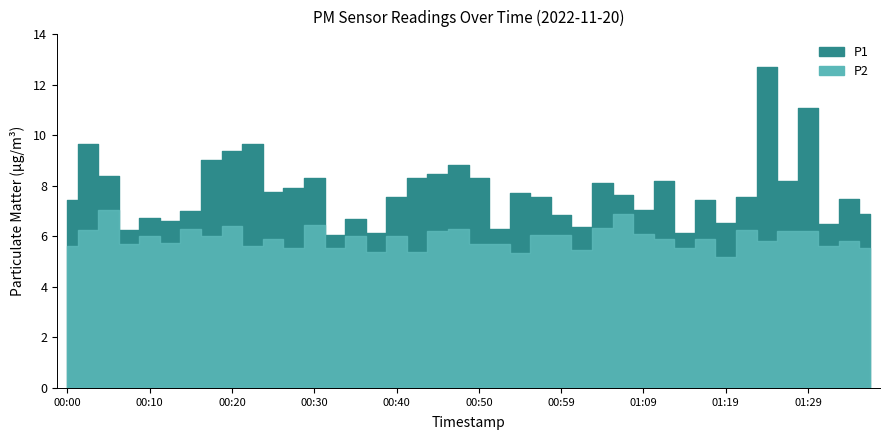

Where is the first local minimum for P2?

00:08